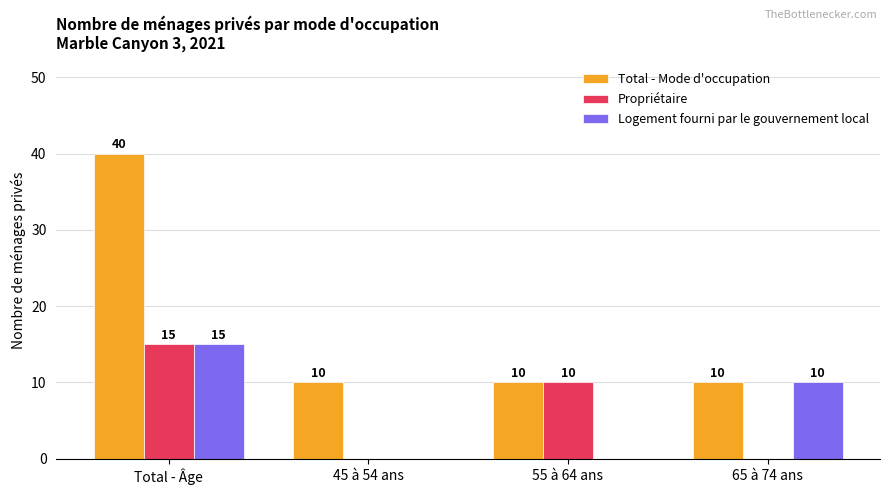

At which category does the chart reach its peak across all series?

Total - Âge